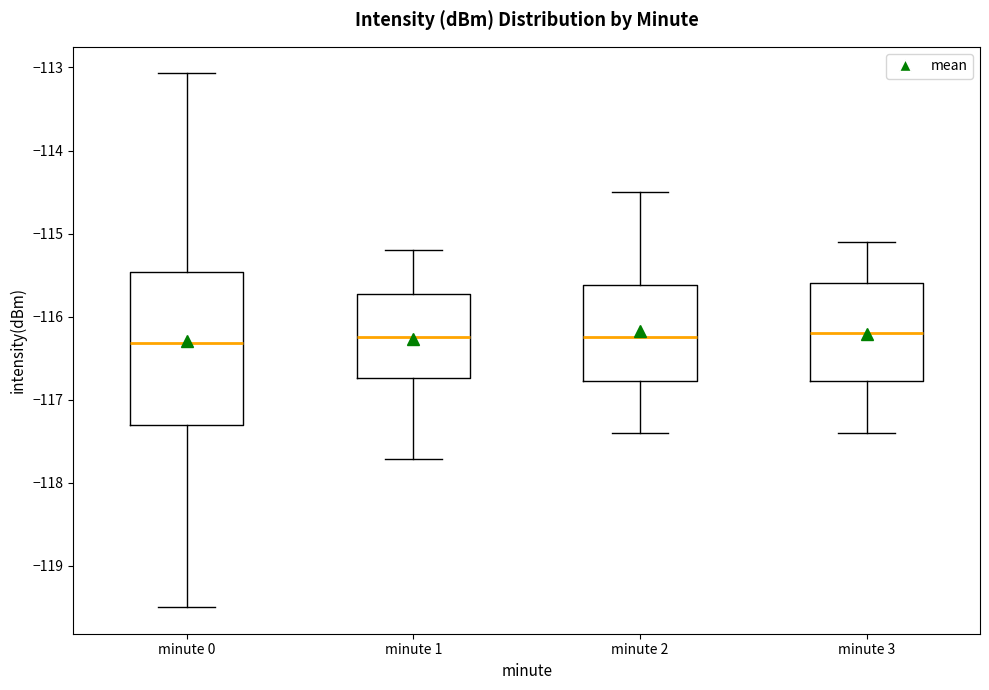

Where does the median line of the box for minute 1 sit on the y-axis? The values are not printed on the chart, so give them approximately, as read against the axis.

-116.2